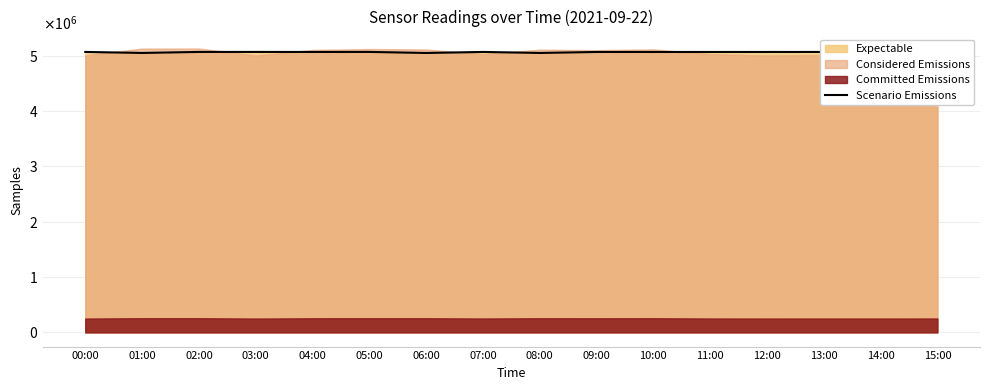

At which category does the chart reach its minimum across all series?

06:00